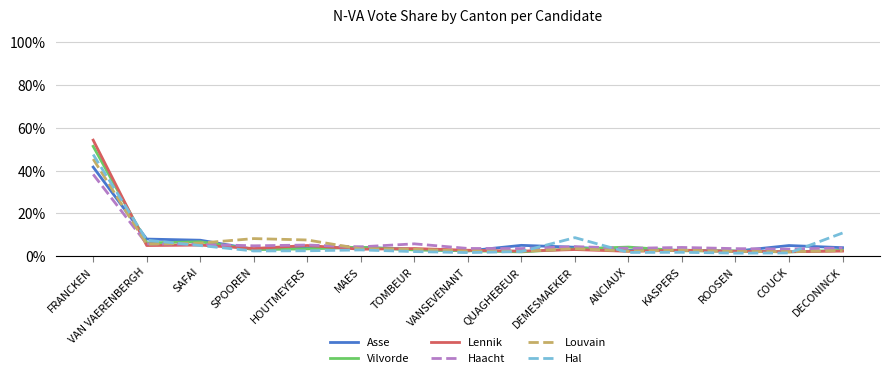

Which label corresponds to the smallest value in the chart?

ROOSEN